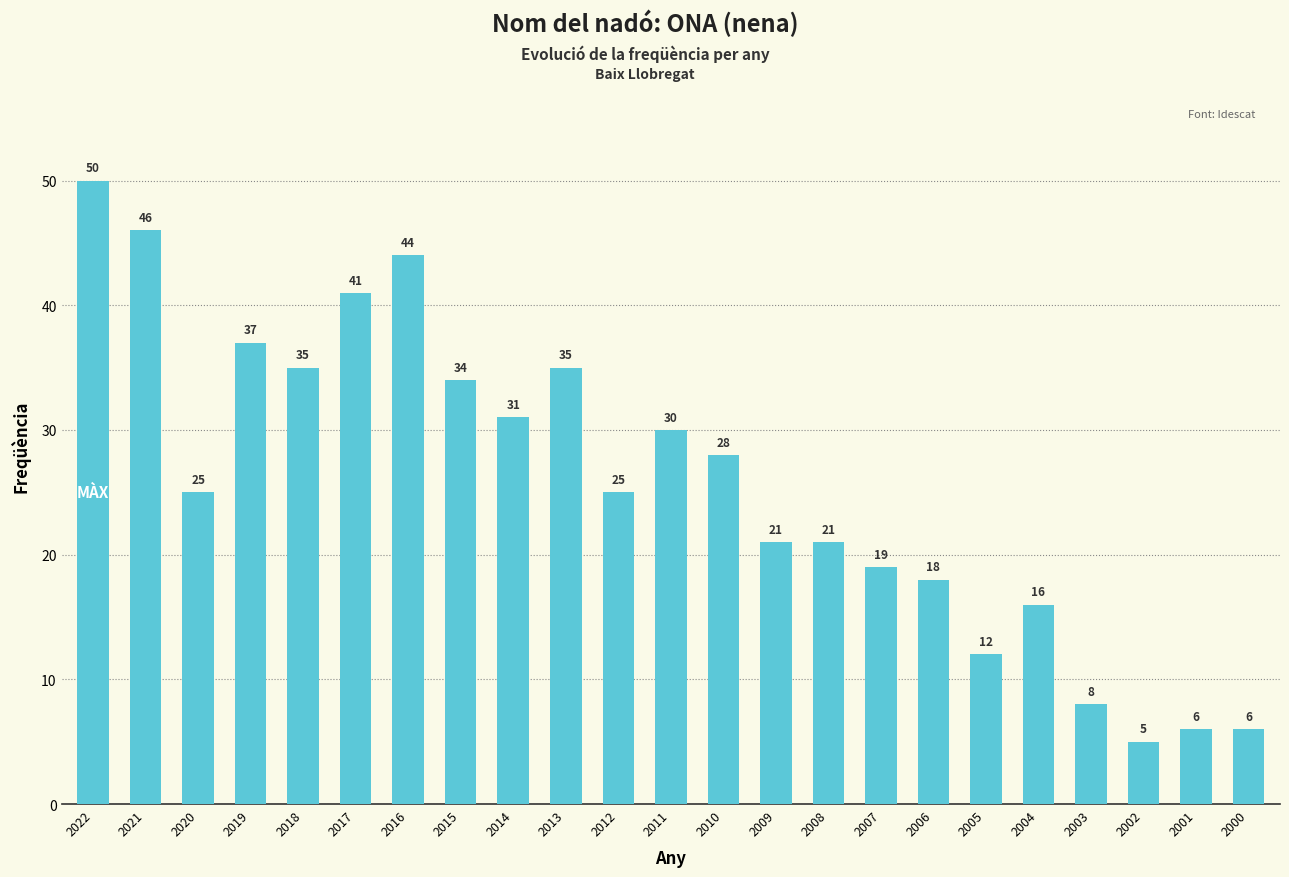

Reading left to right, what are all the values shown in this chart?

2022=50	2021=46	2020=25	2019=37	2018=35	2017=41	2016=44	2015=34	2014=31	2013=35	2012=25	2011=30	2010=28	2009=21	2008=21	2007=19	2006=18	2005=12	2004=16	2003=8	2002=5	2001=6	2000=6